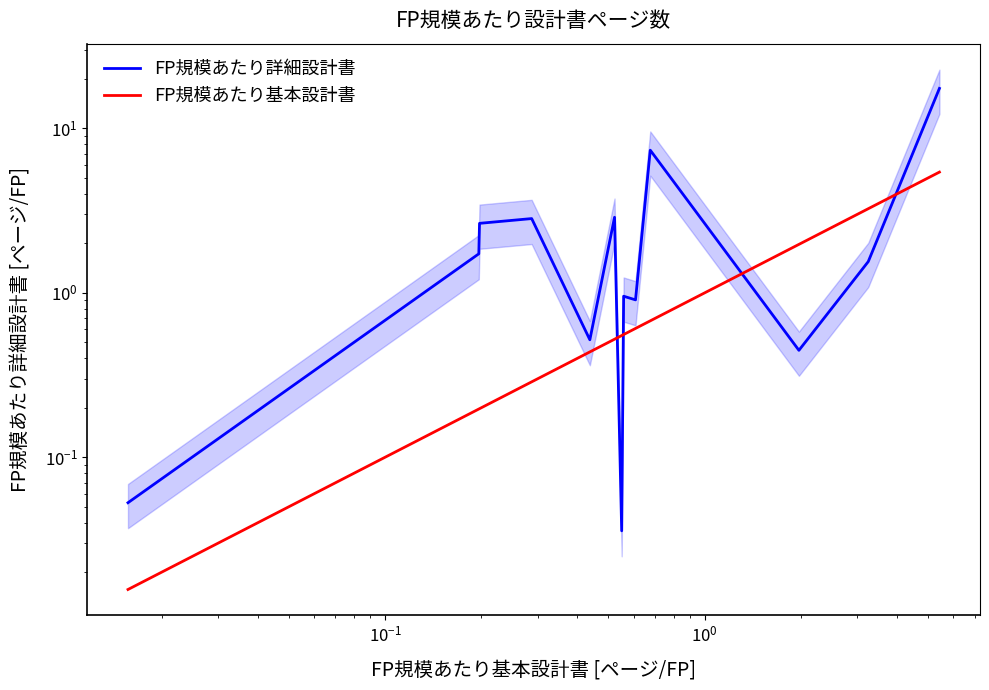

What is the value of the FP規模あたり詳細設計書 point at the 12th from the left?

1.5